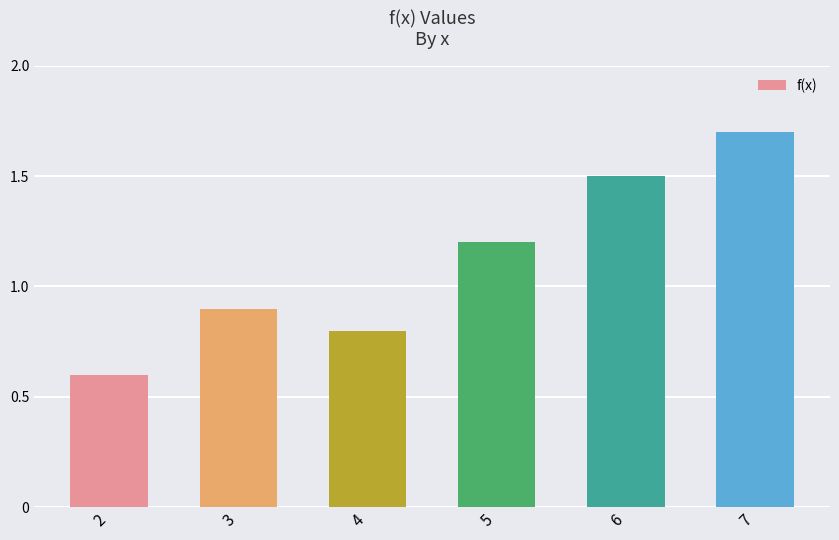

How many data points are less than 1?

3